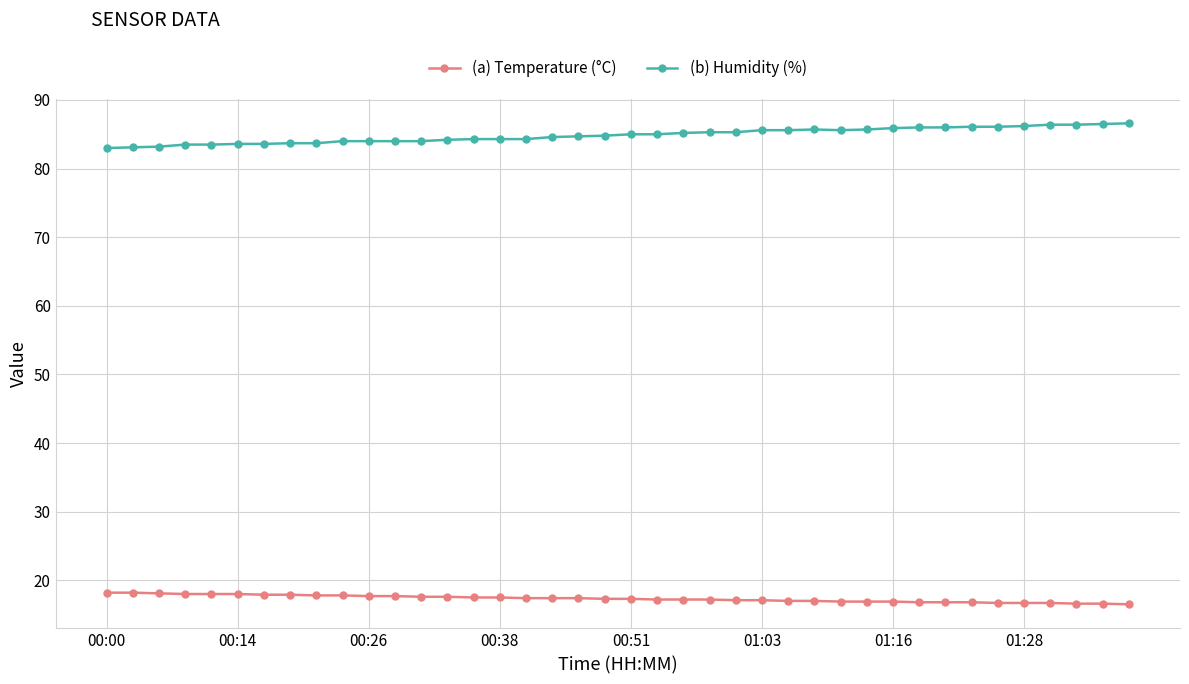

True or false: (b) Humidity (%) and (a) Temperature (°C) cross at least once.

False